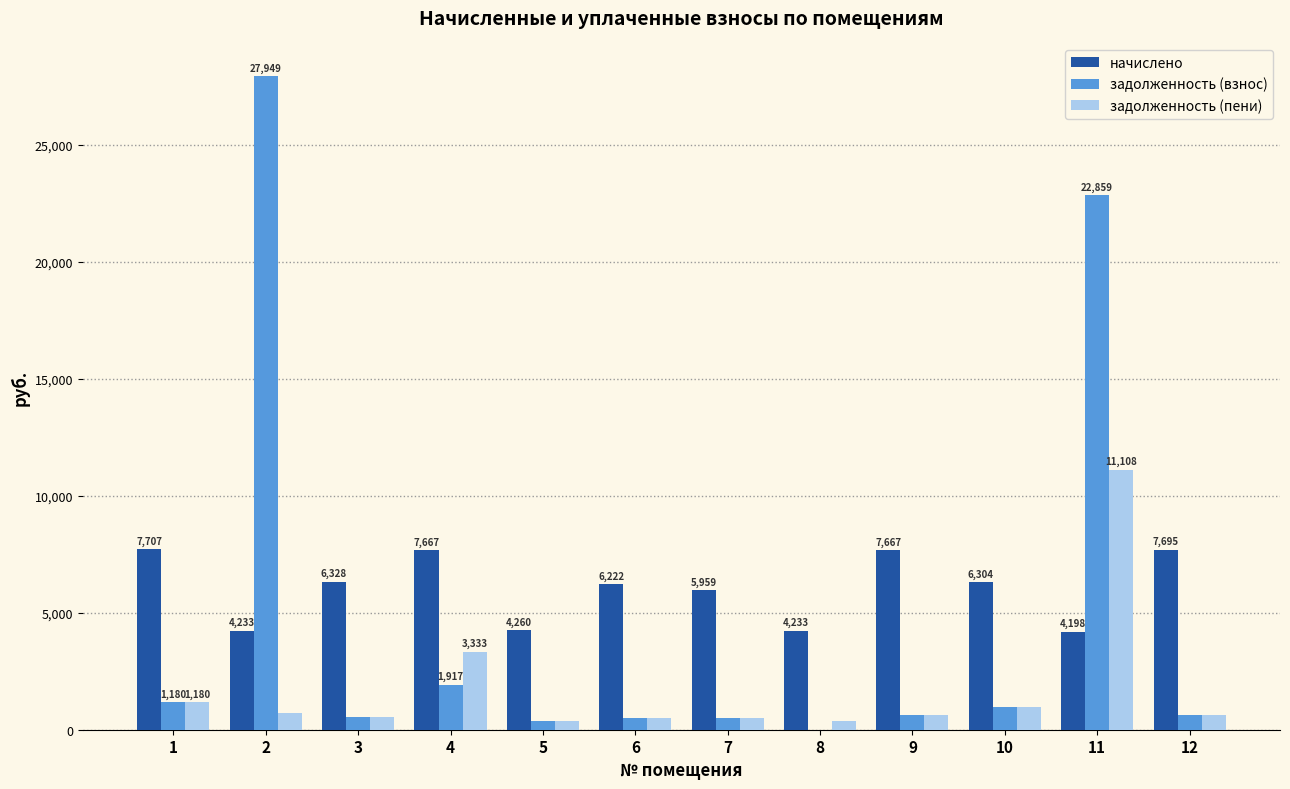

What is the total value across all series at 2?

32887.2